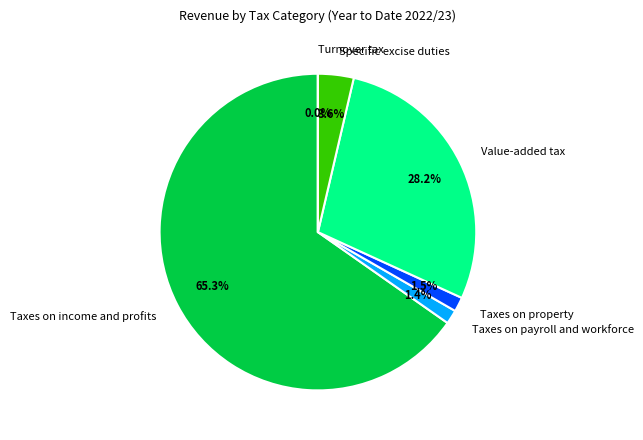

Combined, what portion of the pie is Value-added tax and Taxes on property?

29.7%